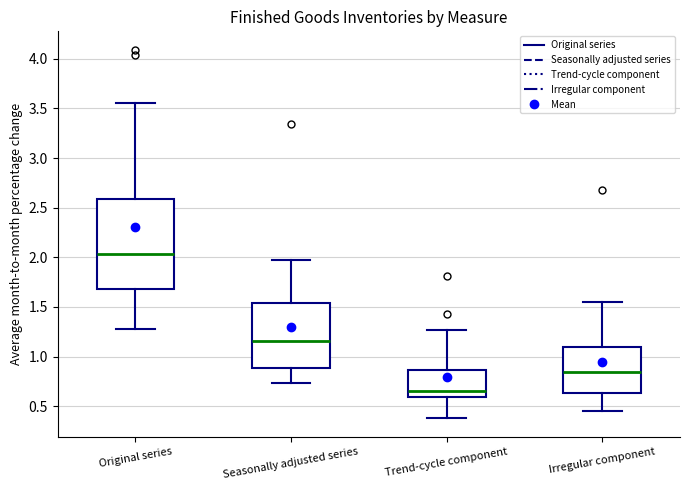

Which box's median line is the lowest?

Trend-cycle component